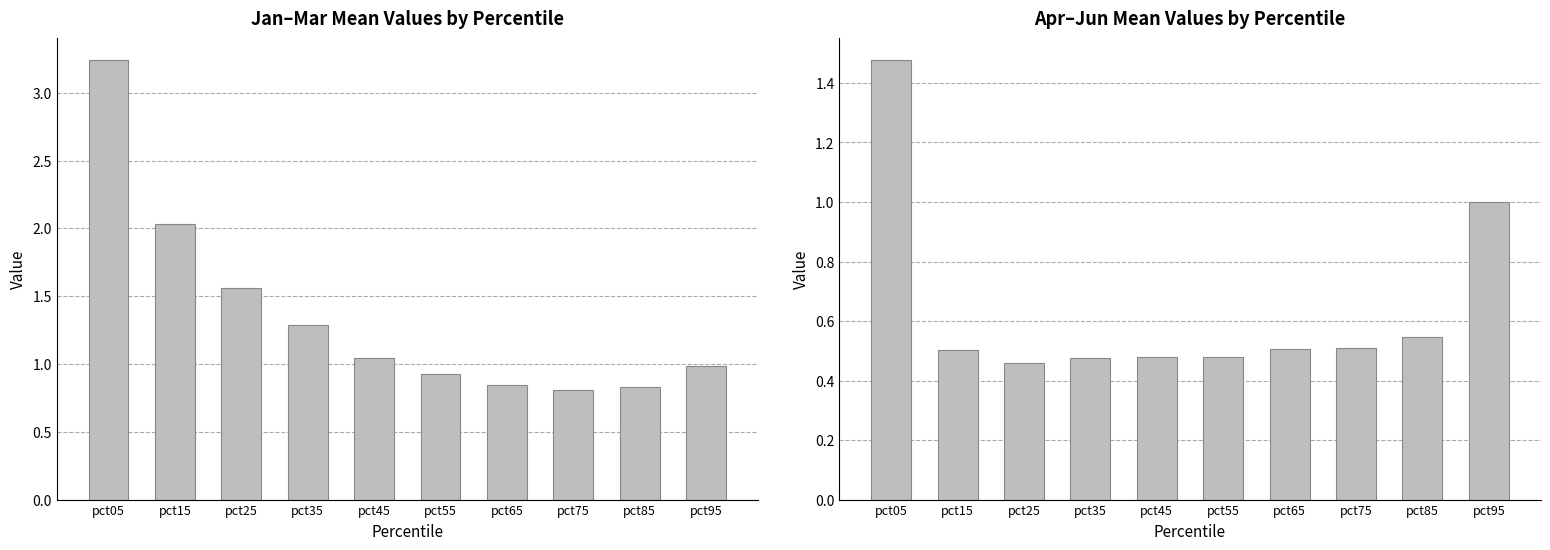

At which category is the sum across all series the highest?

pct05